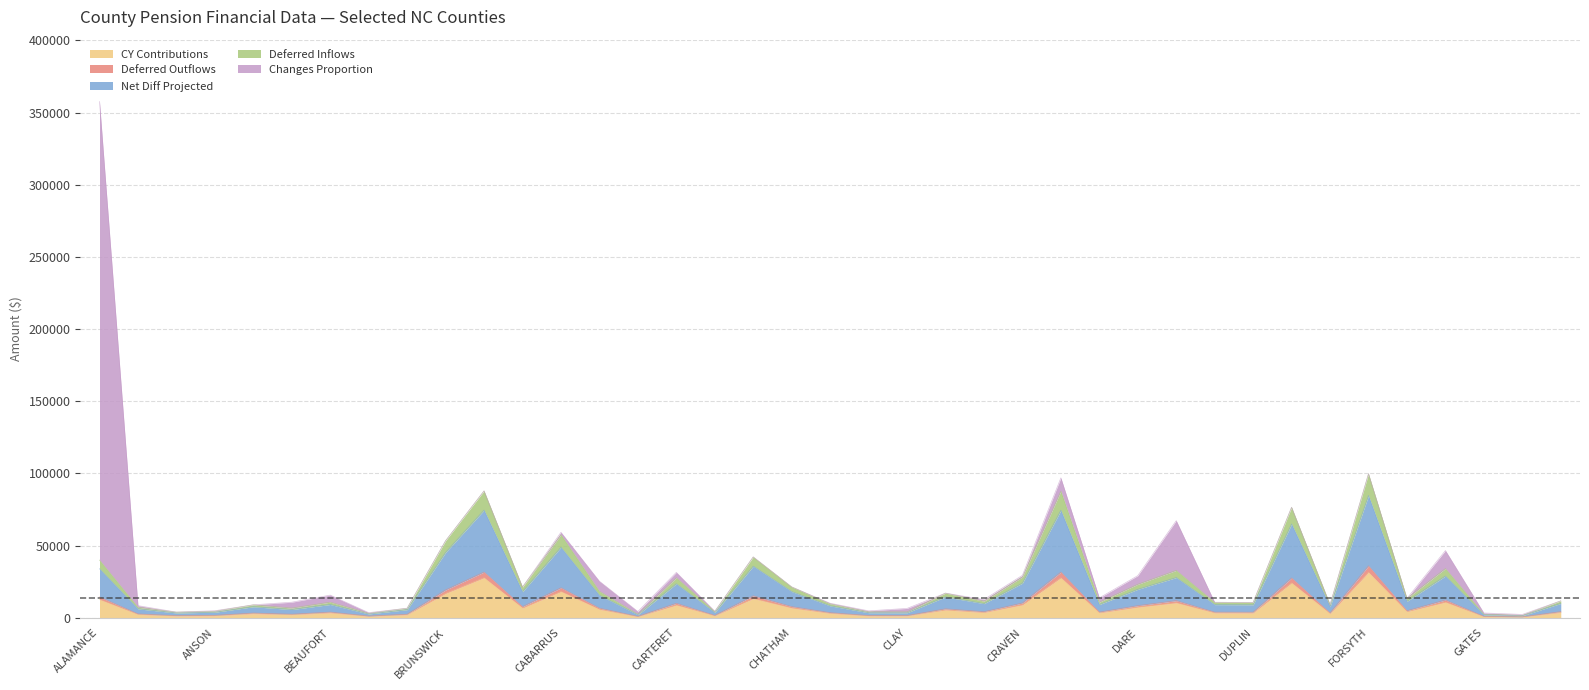

What is the maximum value for CY Contributions?

31435.5